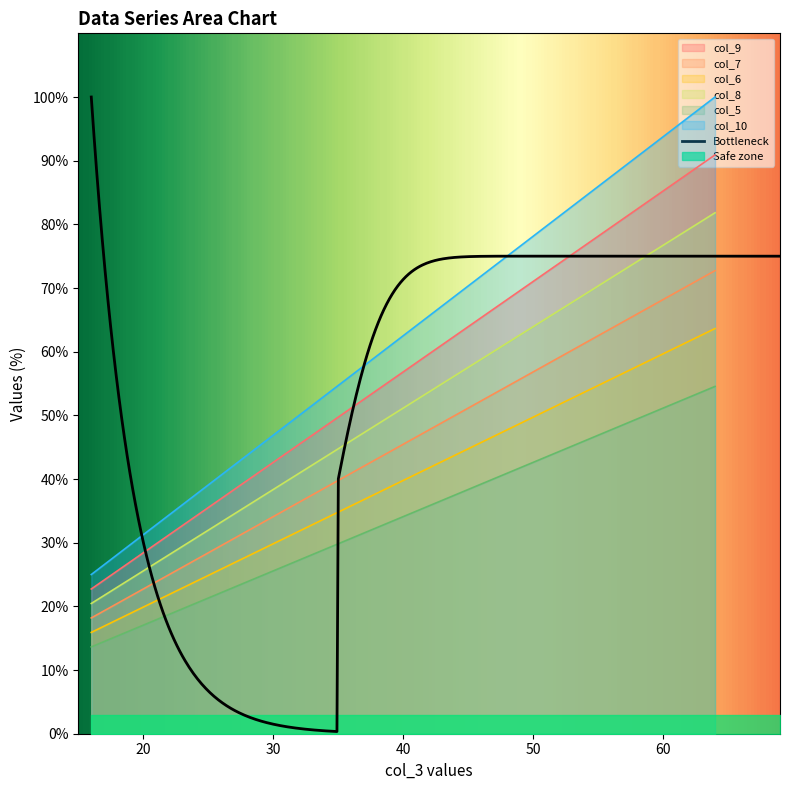

What is the minimum value shown in the chart?

13.6